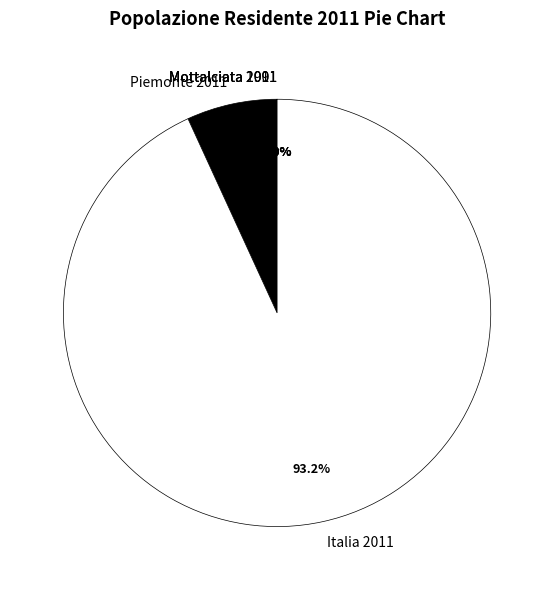

Which slice is the largest?

Italia 2011